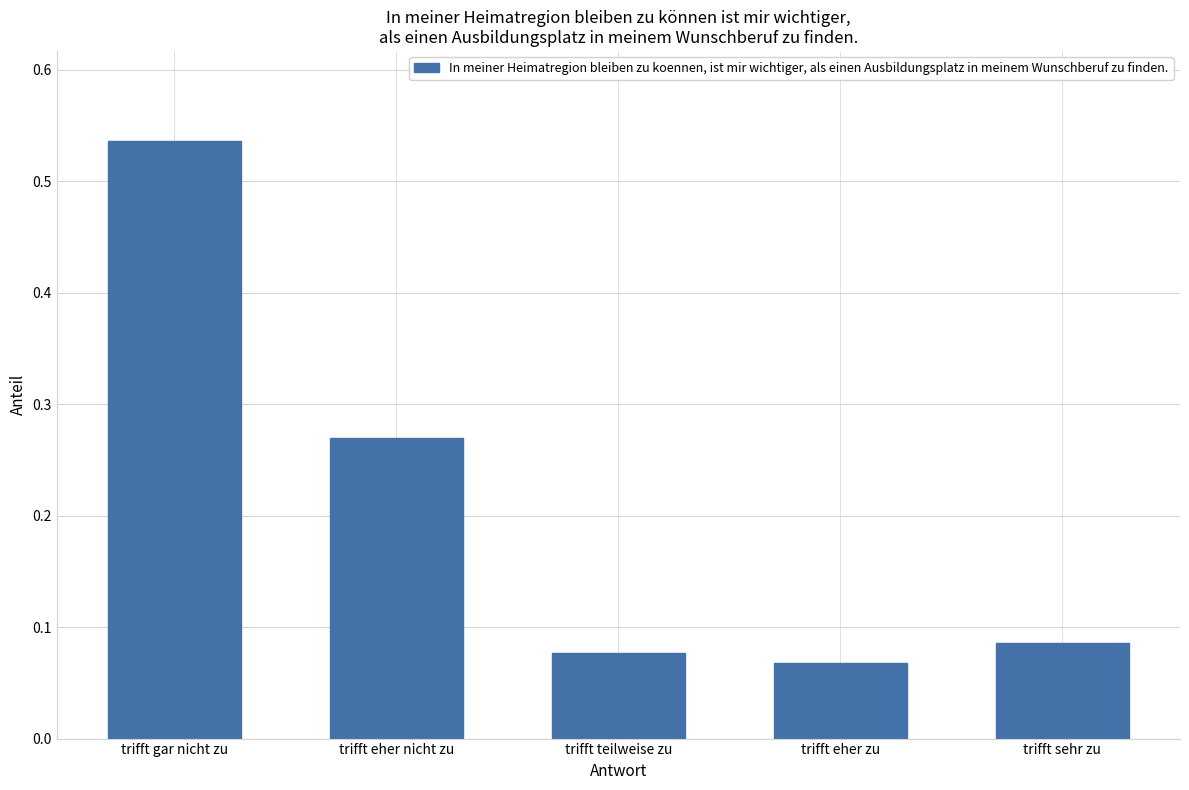

What is the sum of all values?

1.0